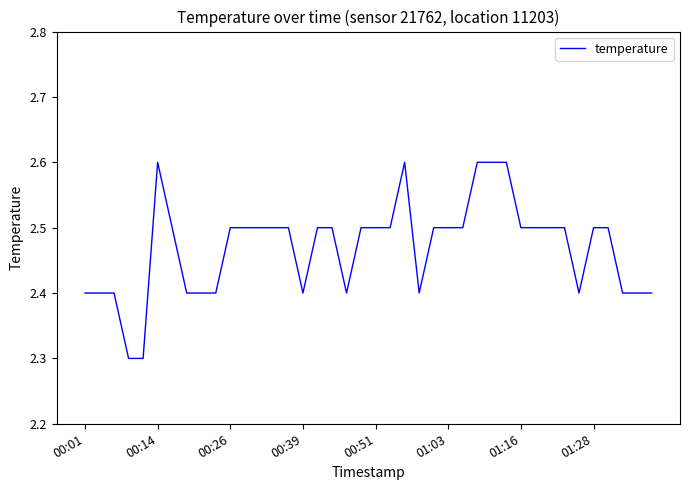

What is the smallest value displayed?

2.3